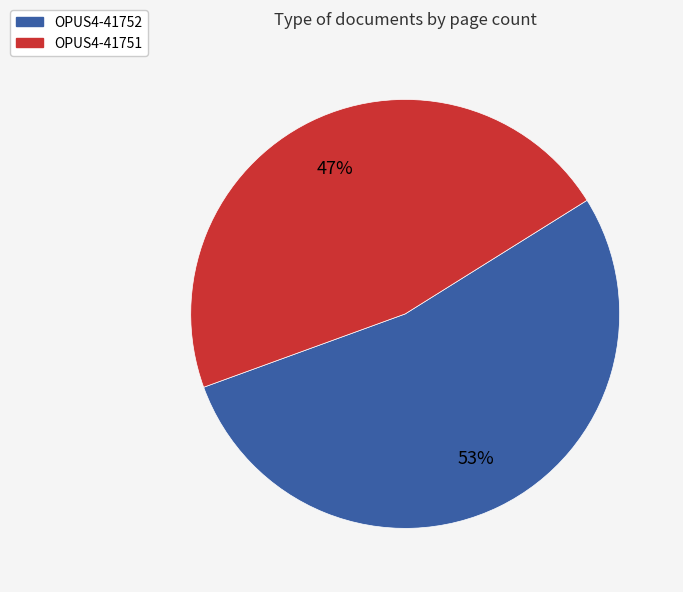

To the nearest percent, what percentage of the pie is OPUS4-41751?

47%